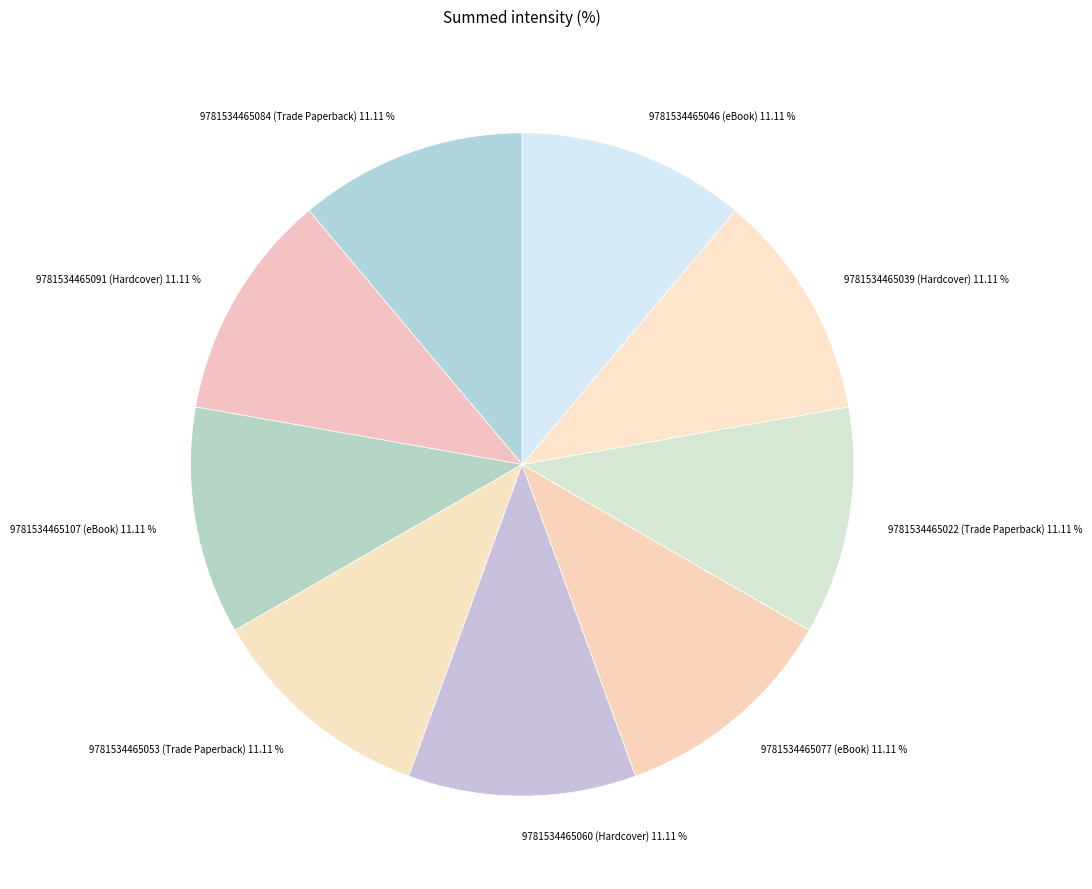

How many segments does this pie chart have?

9